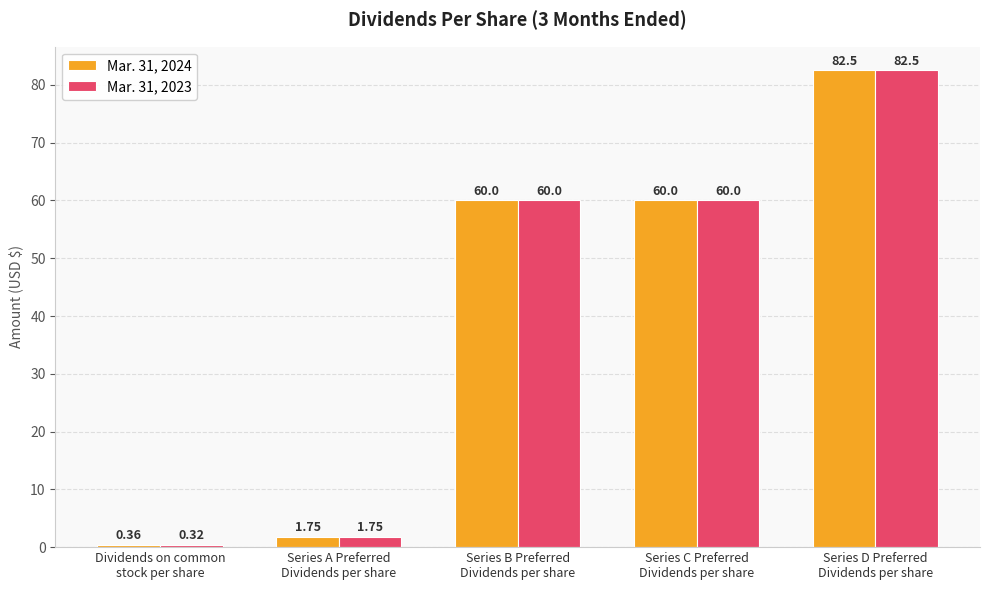

Does the chart contain any negative values?

No